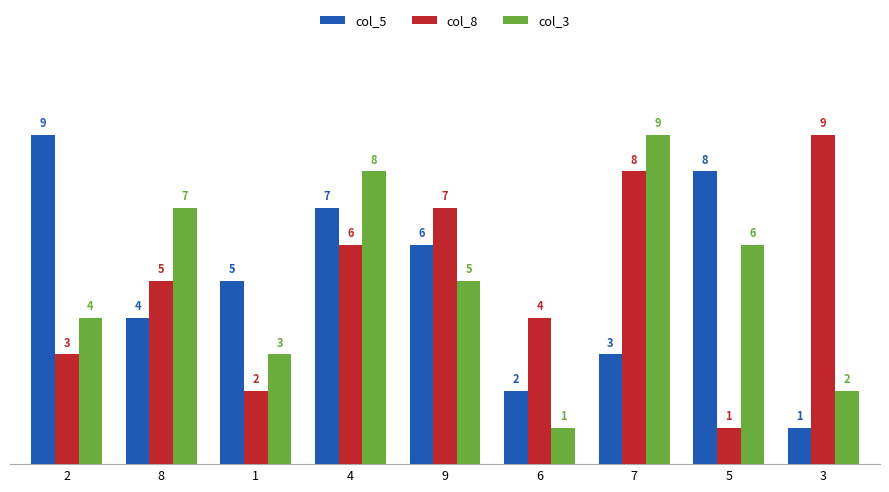

What is the total value across all series at 1?

10